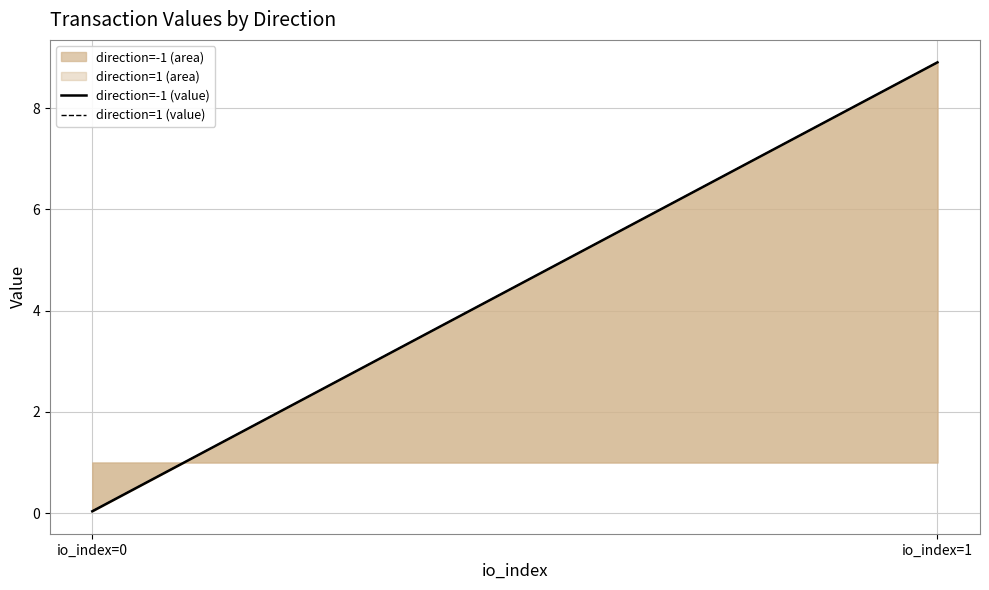

Which category has the lowest value in the direction=-1 (value) series?

io_index=0